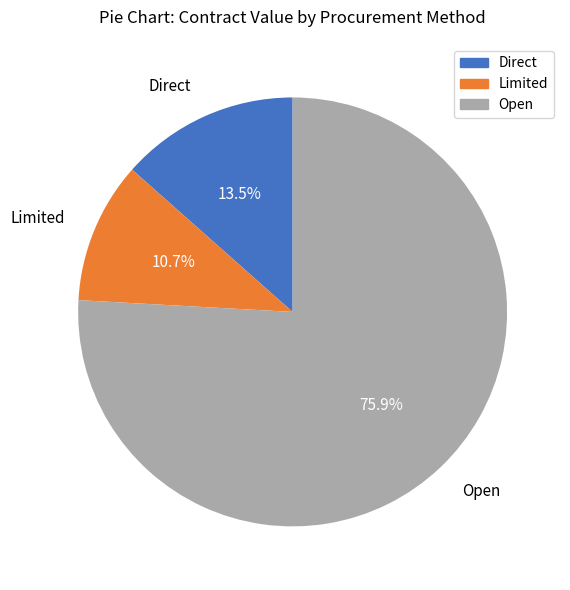

How many segments does this pie chart have?

3